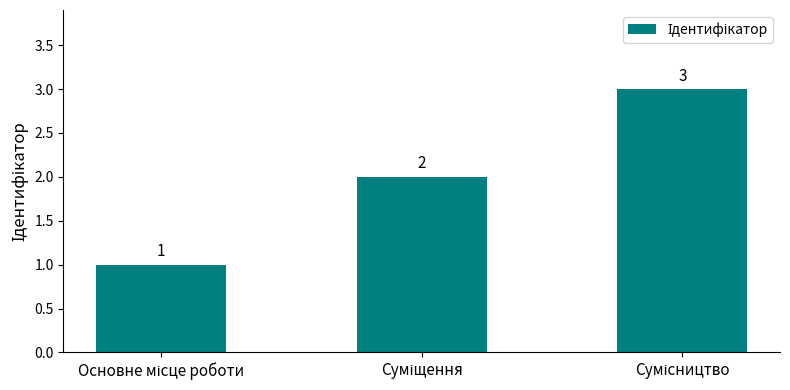

What is the greatest value displayed?

3